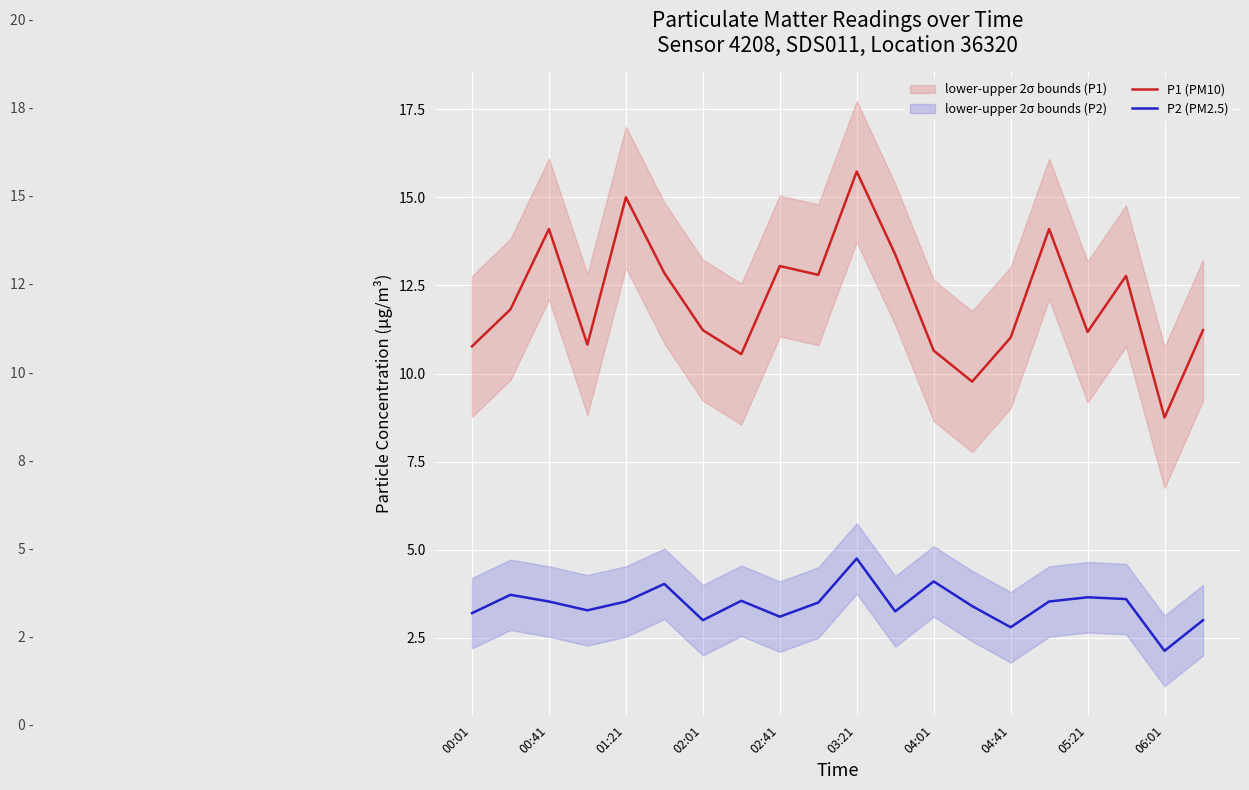

True or false: P2 (PM2.5) and P1 (PM10) cross at least once.

False